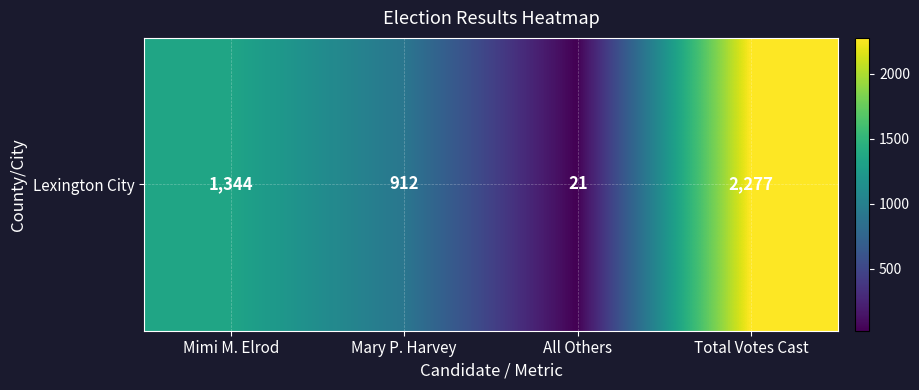

Count the number of categories in the chart.

4